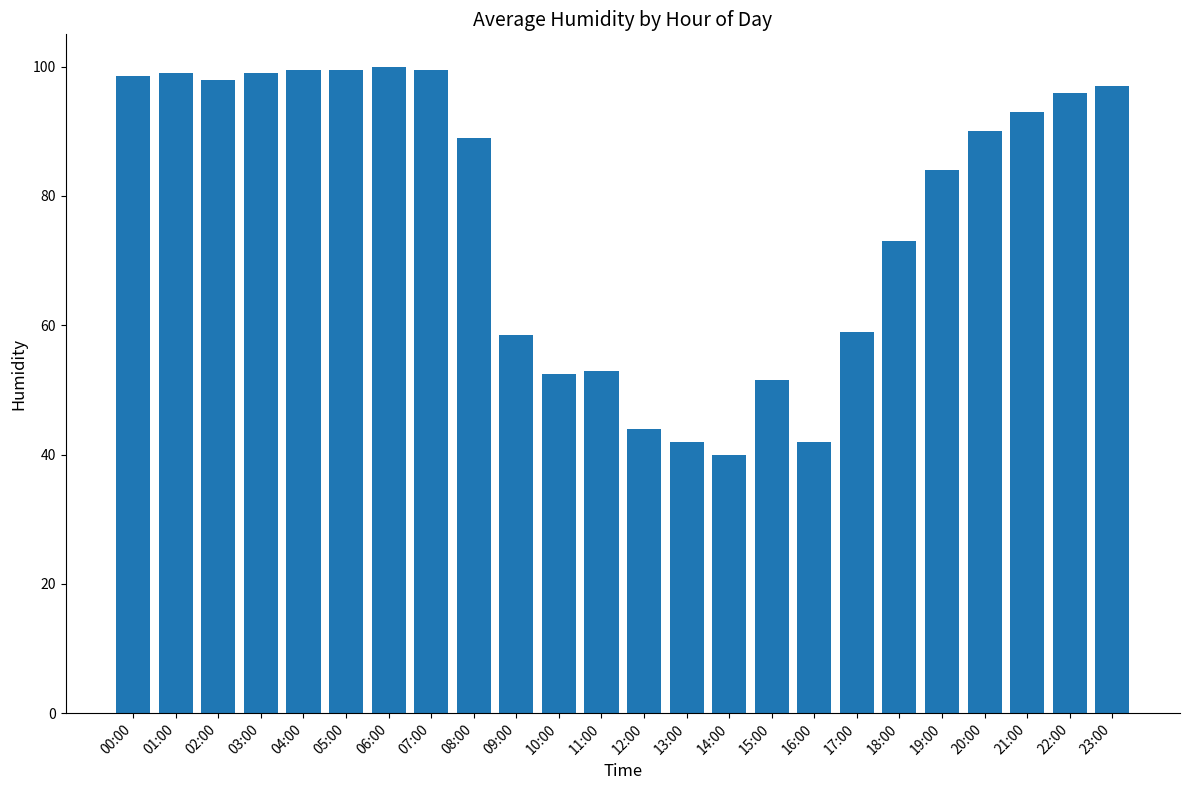

At which label is the value closest to 70?

18:00